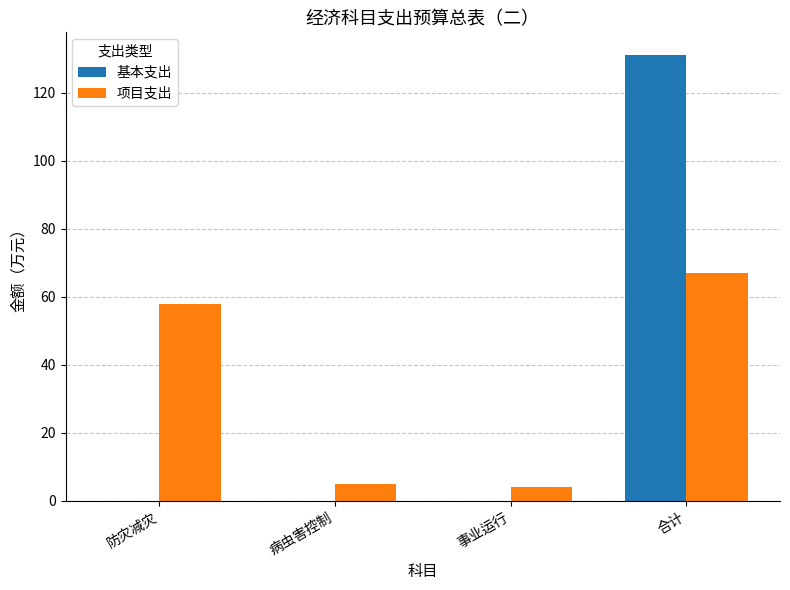

The value of 项目支出 at 防灾减灾 is 37.6. True or false?

False